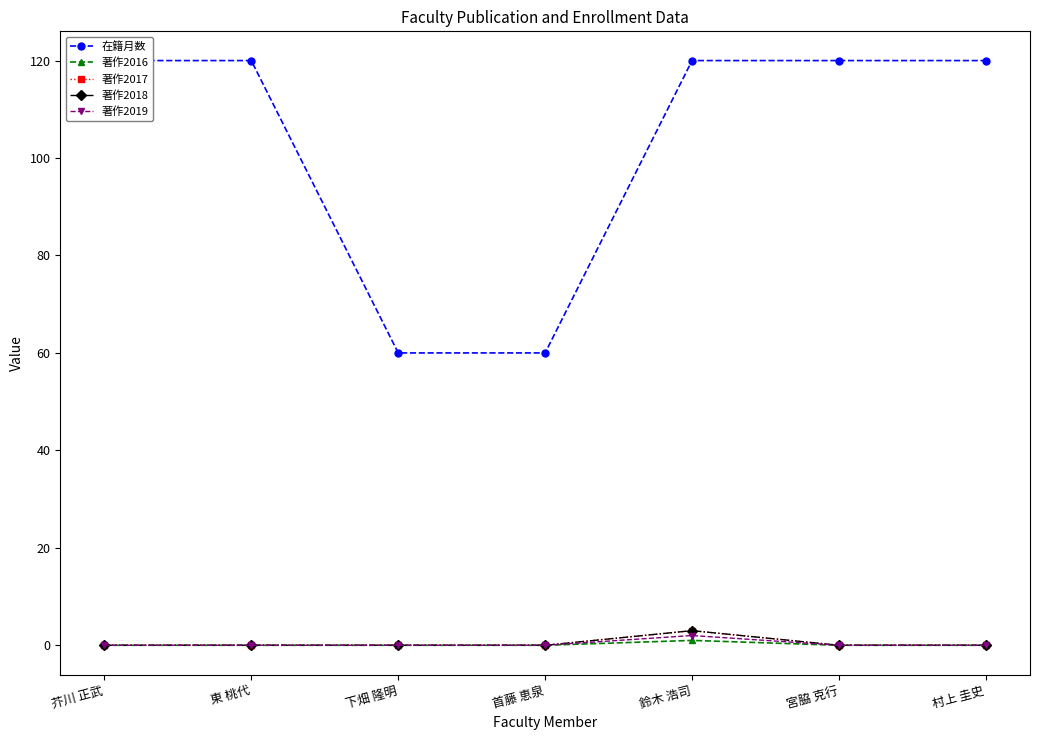

Which series has the widest spread of values?

在籍月数